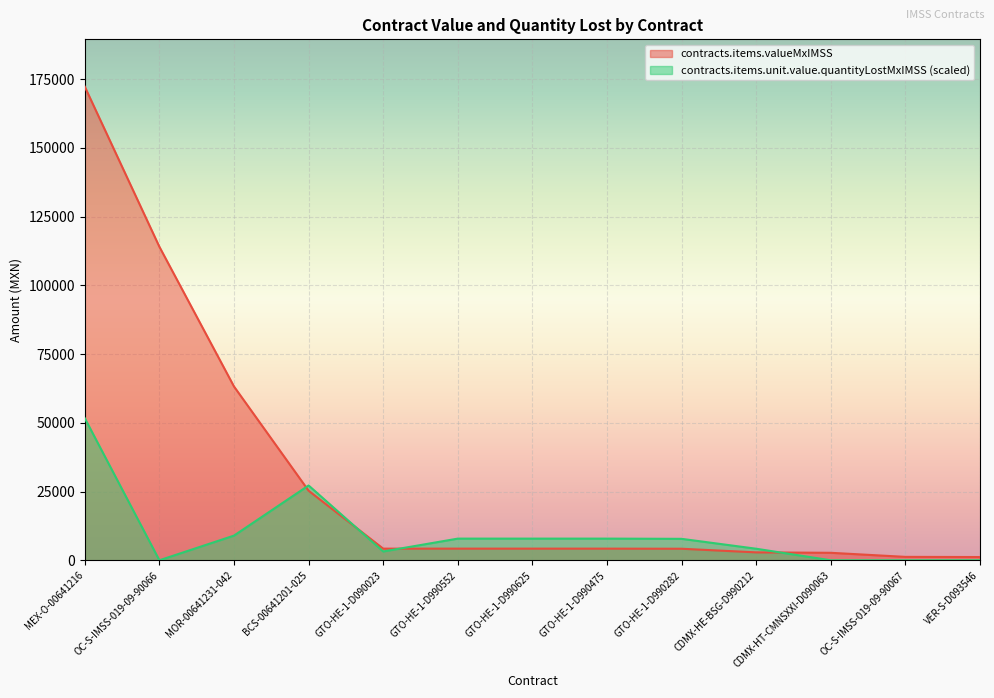

What is the total value across all series at MEX-O-00641216?

223891.2